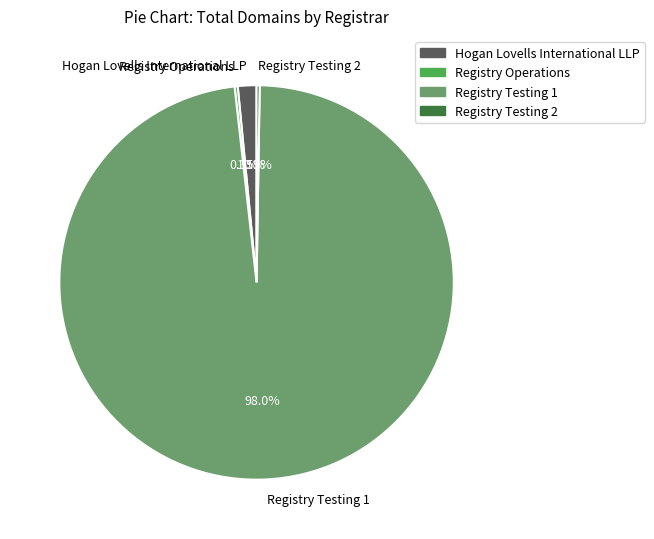

Is there any slice that represents more than half of the pie?

Yes